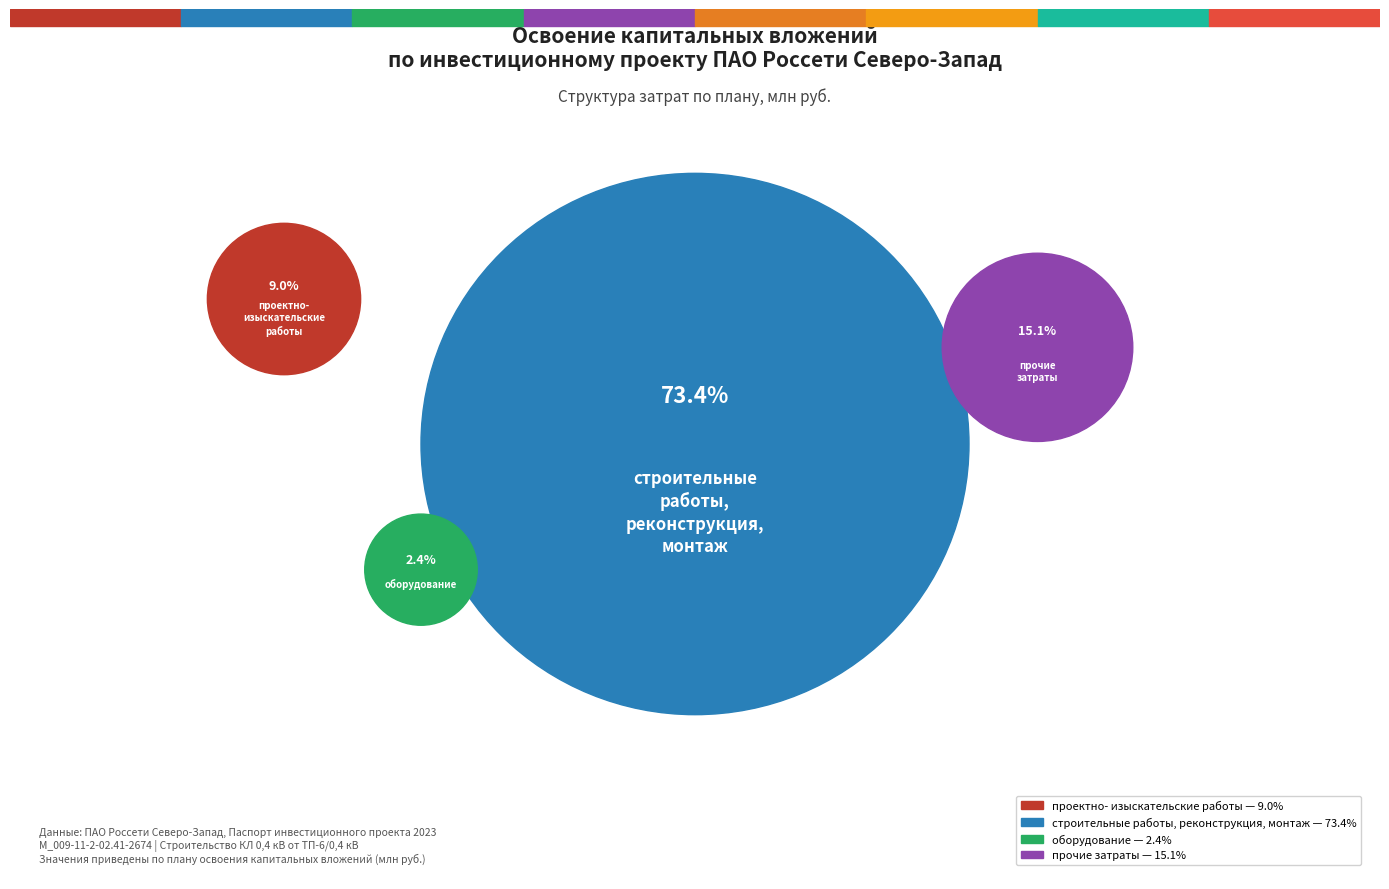

Which has a higher value, строительные работы or проектно-изыскательские работы?

строительные работы